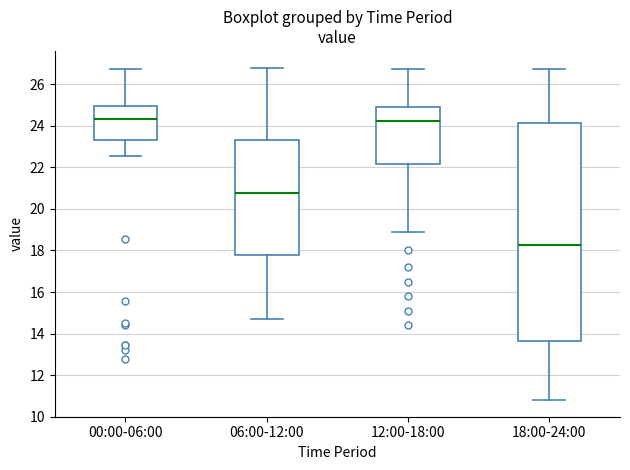

Reading left to right, read every box against the y-axis: the position of its median line, the range the box covers, and the ends of its whiskers. The values are not printed on the chart, so give them approximately, as read against the axis.

00:00-06:00: median 24.4, box 23.2 to 25.0, whiskers 22.6 to 26.8
06:00-12:00: median 20.8, box 17.8 to 23.4, whiskers 14.8 to 26.8
12:00-18:00: median 24.2, box 22.2 to 24.8, whiskers 19.0 to 26.8
18:00-24:00: median 18.2, box 13.6 to 24.2, whiskers 10.8 to 26.8